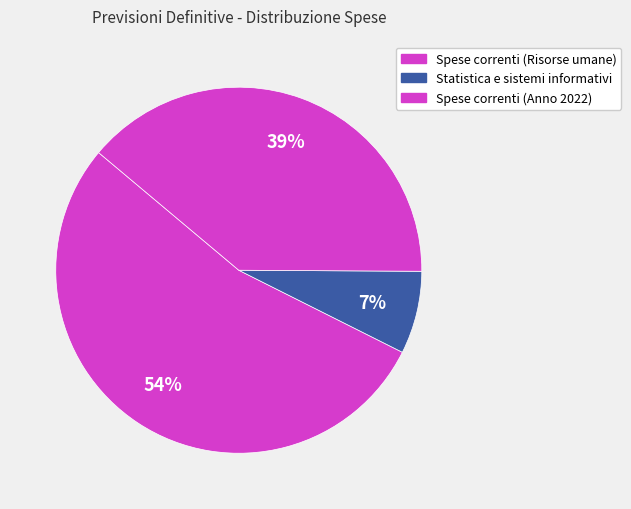

How many segments does this pie chart have?

3